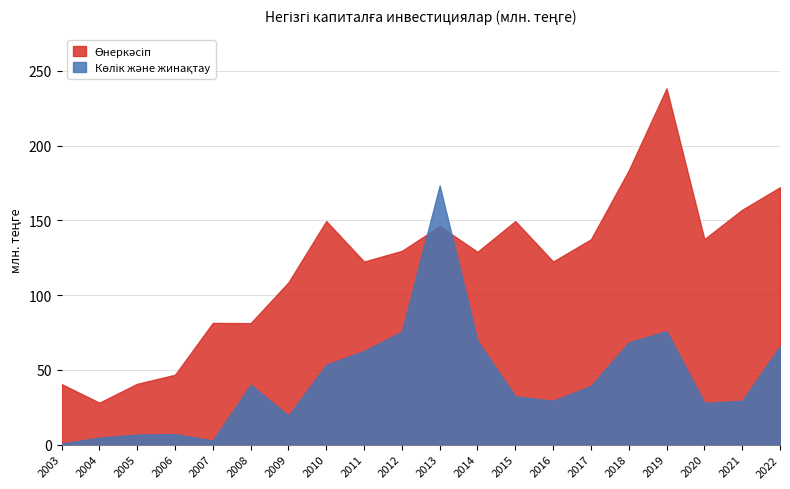

How many data points does each series have?

20